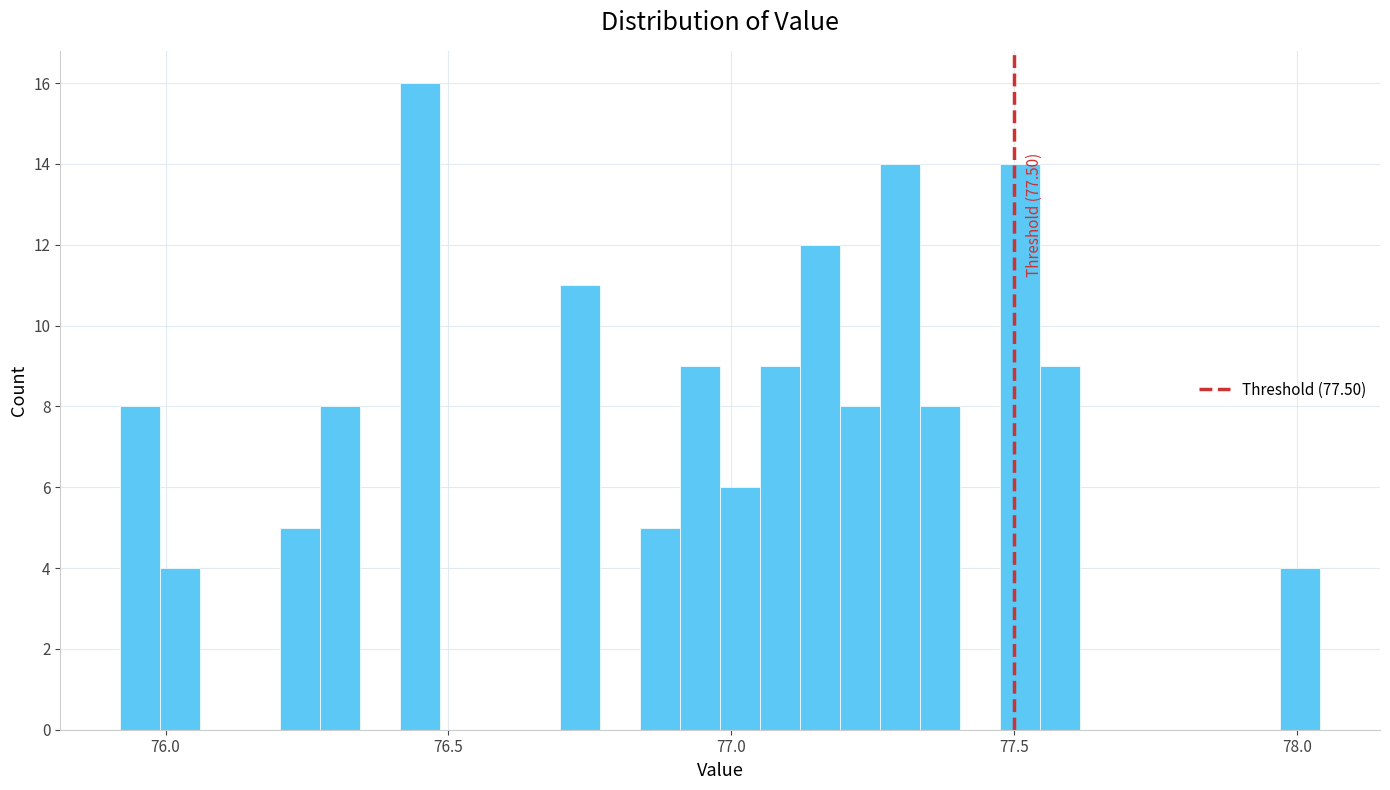

Around what value on the x-axis is the tallest bar? Give the approximate position of its centre, as read against the axis.

76.45